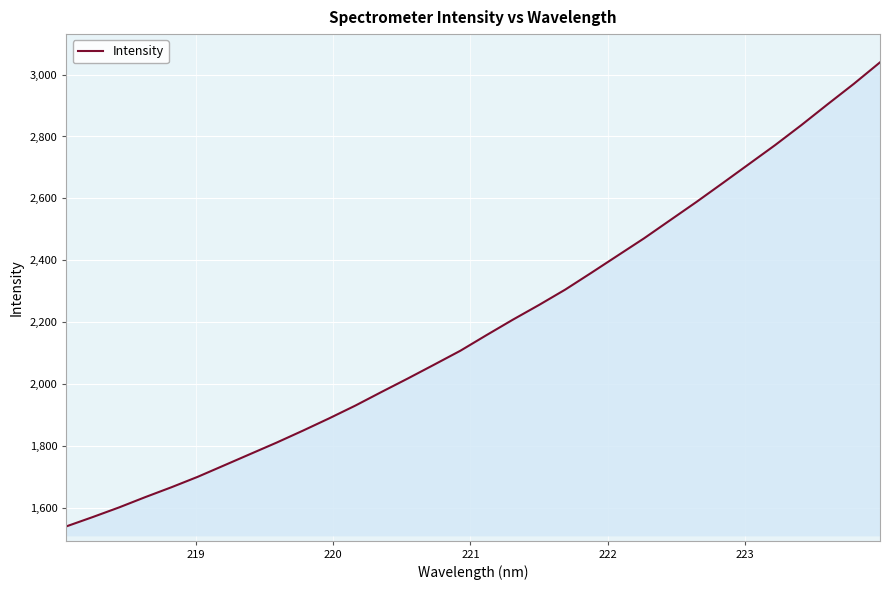

How many values are below 2158?

16